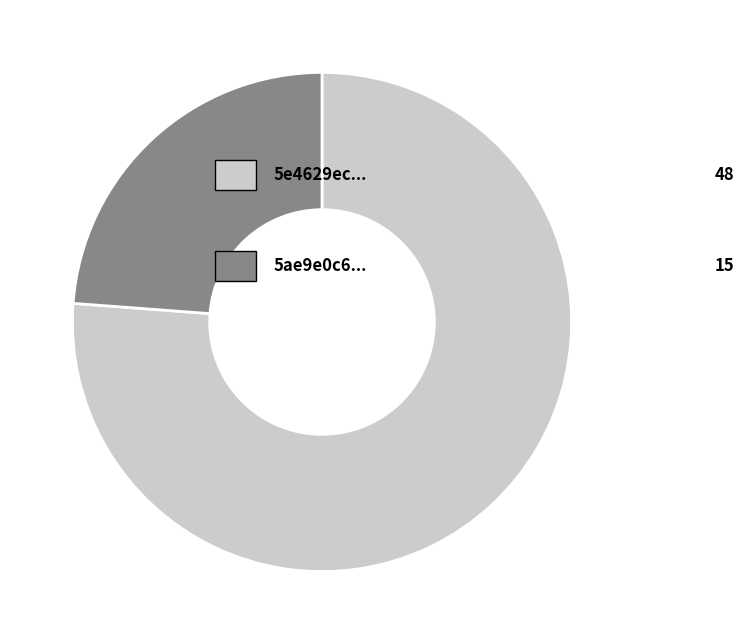

Does any single category account for the majority?

Yes